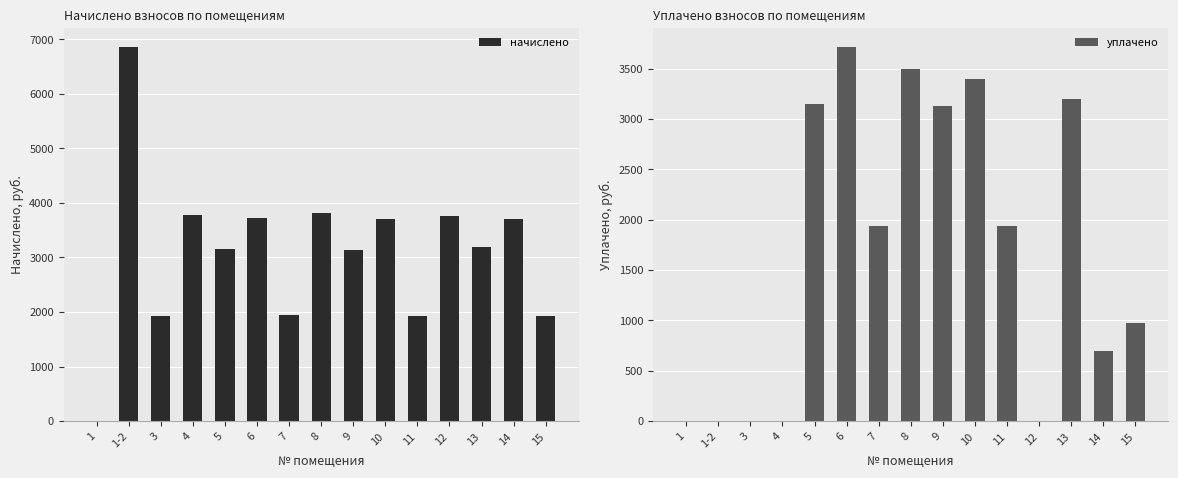

List the series in order of their peak value, highest first.

начислено, уплачено